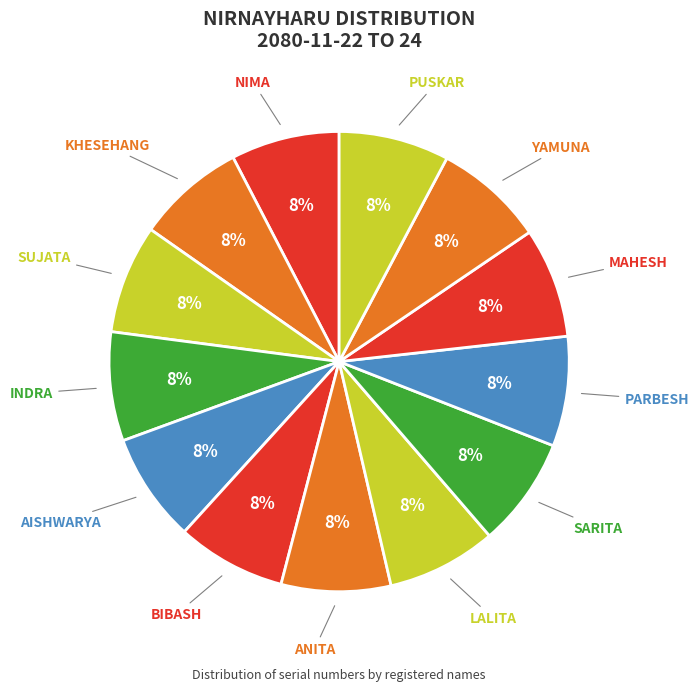

Count the number of slices in the pie.

13